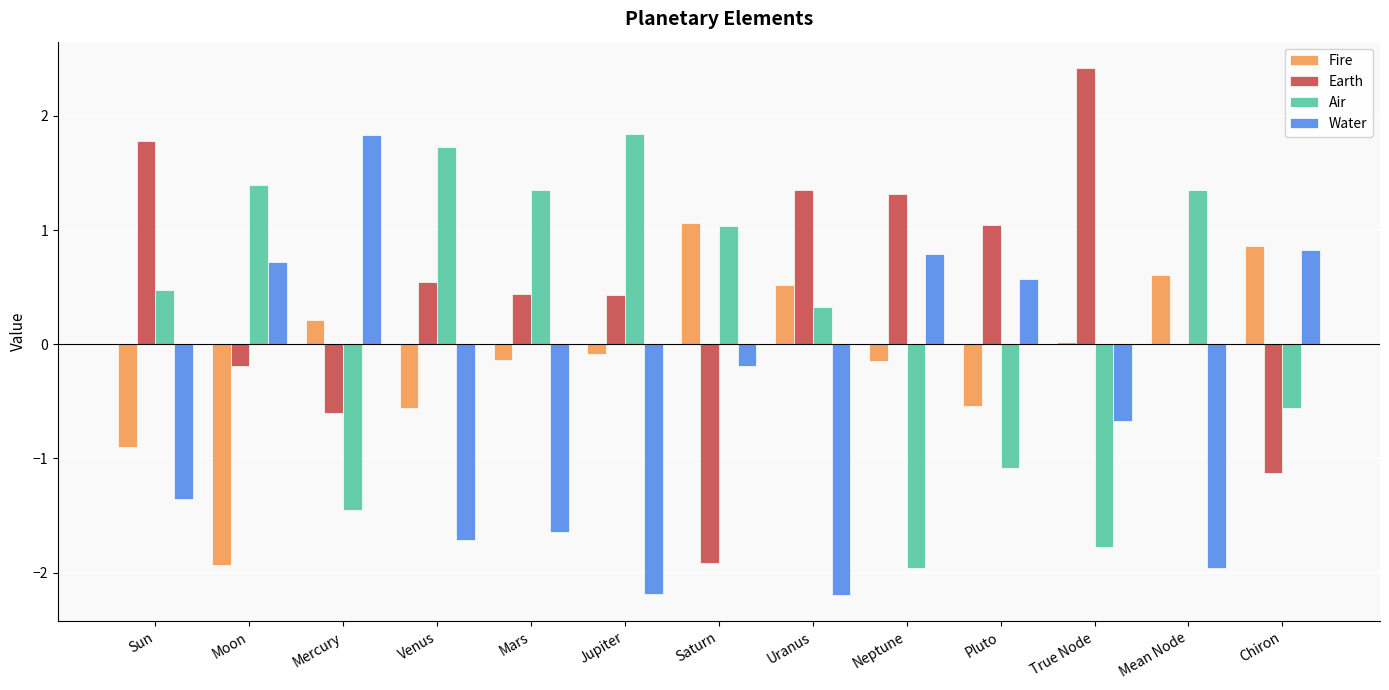

Is the value of Earth at True Node greater than the value of Air at Saturn?

Yes